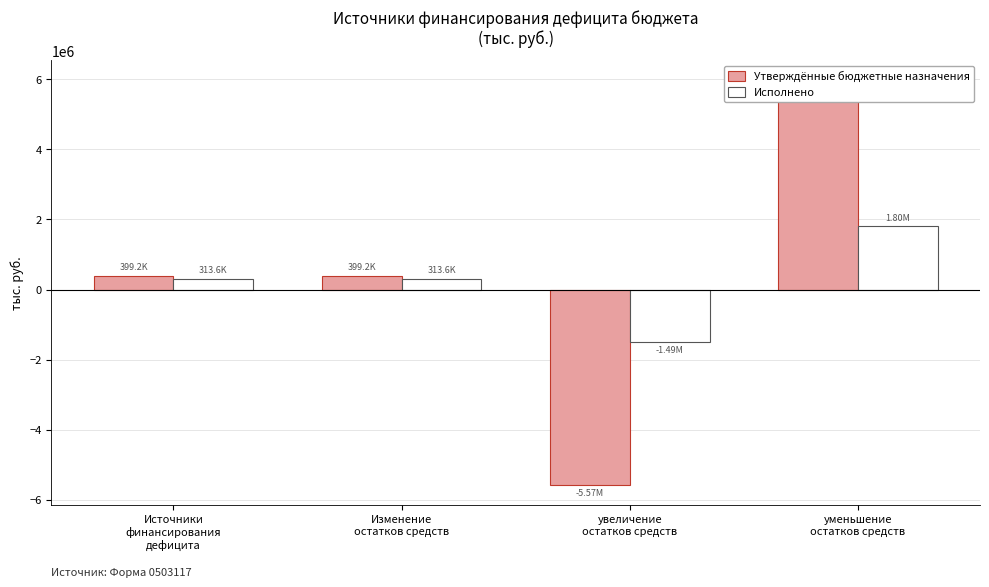

Are the bars horizontal?

No